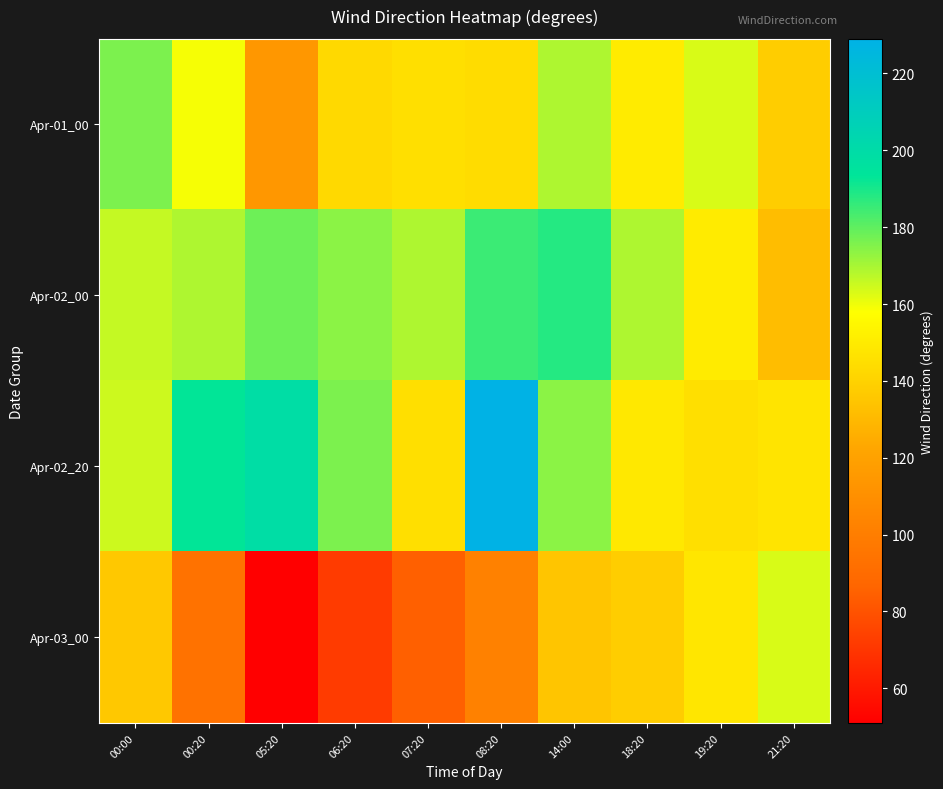

Reading left to right, transcribe all the data shown in this chart.

Apr-01_00: 00:00=176	00:20=159	05:20=114	06:20=143	07:20=145	08:20=144	14:00=169	18:20=150	19:20=163	21:20=138
Apr-02_00: 00:00=166	00:20=169	05:20=178	06:20=174	07:20=169	08:20=185	14:00=188	18:20=169	19:20=150	21:20=132
Apr-02_20: 00:00=165	00:20=193	05:20=199	06:20=176	07:20=145	08:20=229	14:00=174	18:20=149	19:20=145	21:20=147
Apr-03_00: 00:00=136	00:20=94	05:20=51	06:20=72	07:20=85	08:20=102	14:00=135	18:20=138	19:20=148	21:20=163